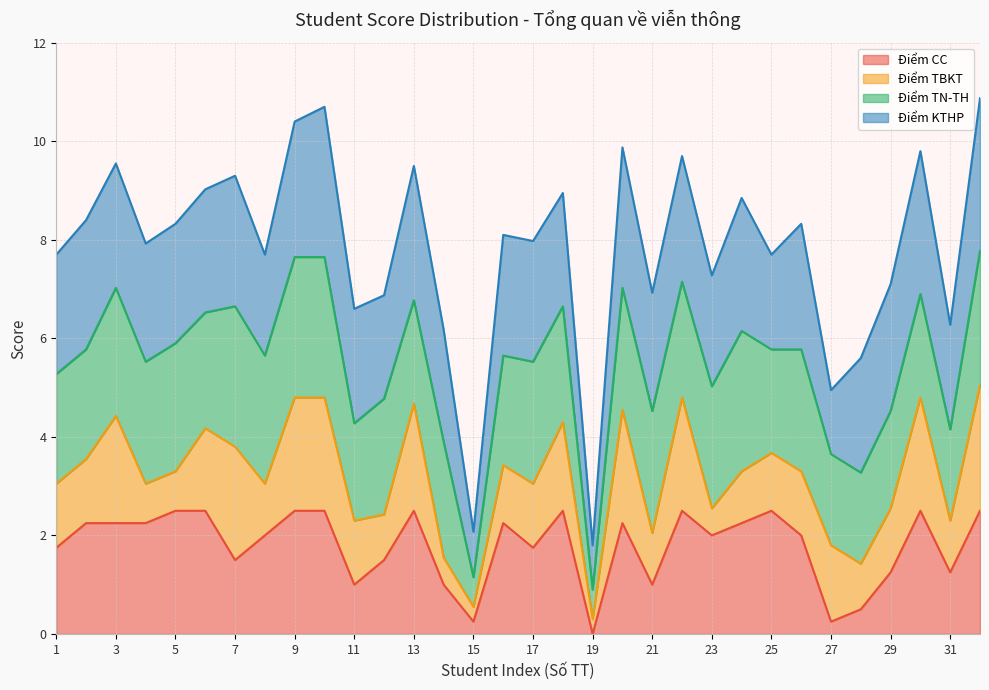

At which label does Điểm CC reach its minimum?

19